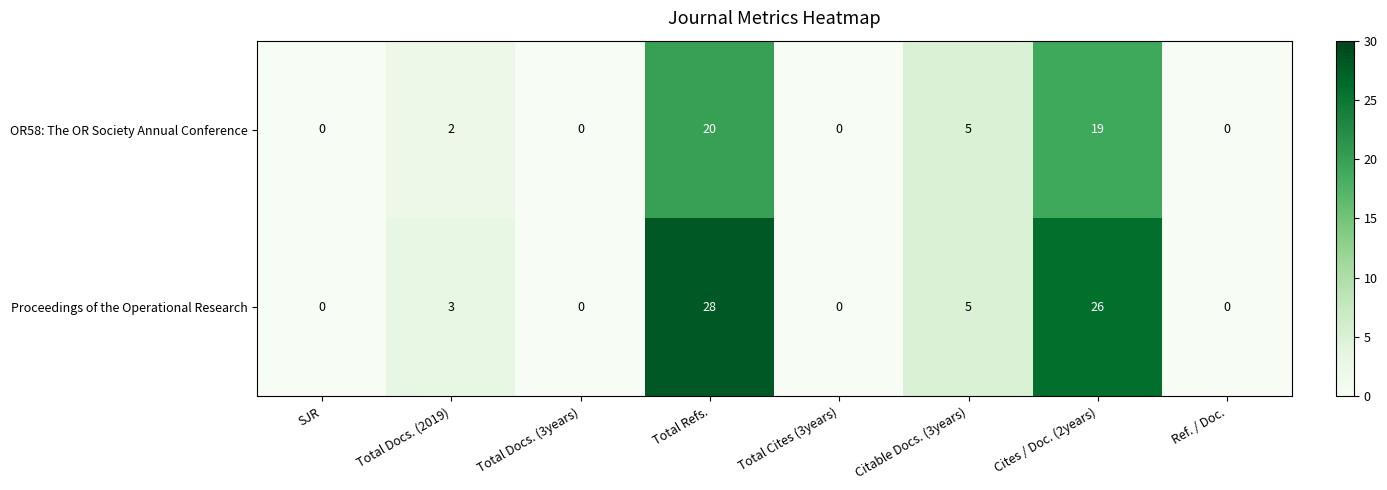

The Proceedings of the Operational Research series shows 19 at Total Docs. (3years). True or false?

False